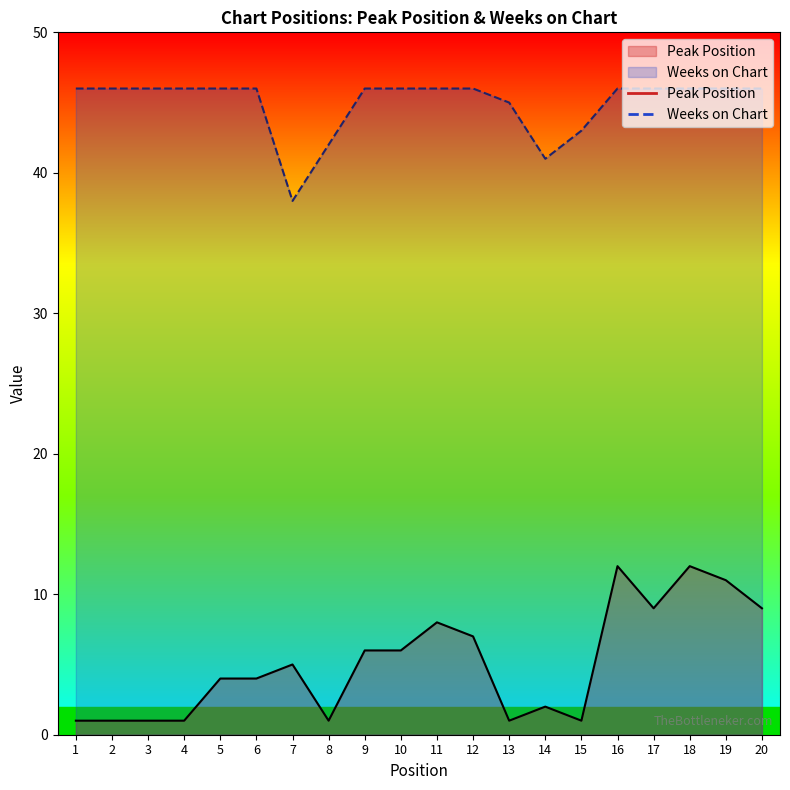

True or false: Peak Position has a value of 9 at 17.

True